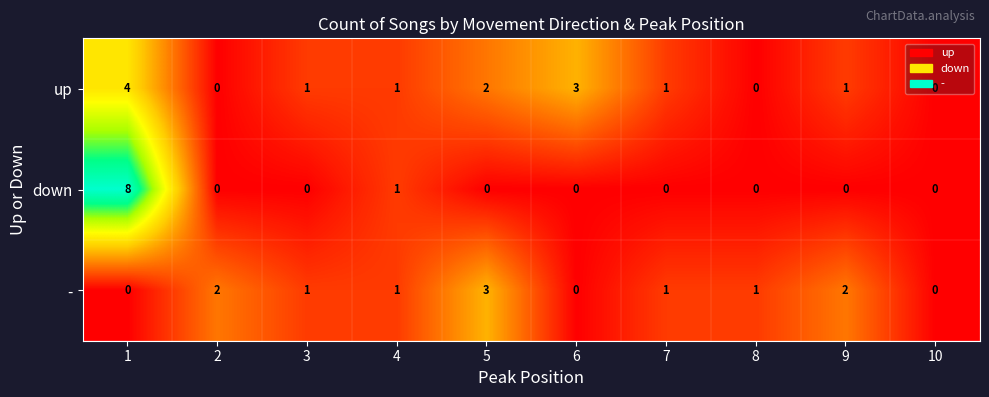

What is the maximum value for -?

3